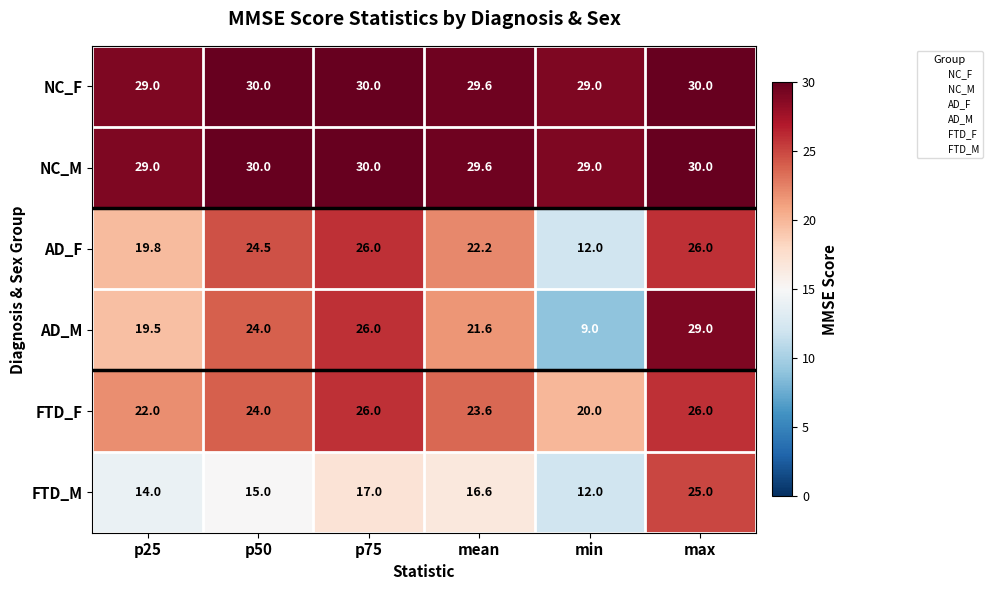

What is the average value of the NC_M series?

29.6